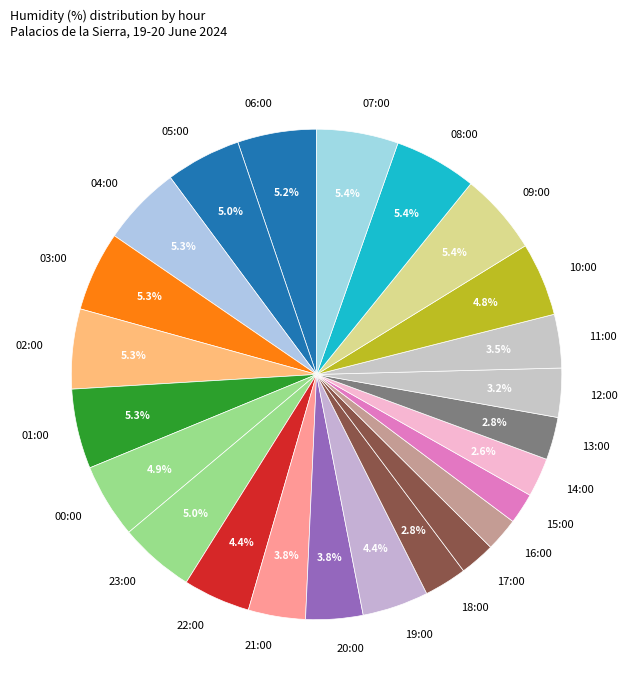

How many slices are in this pie chart?

24